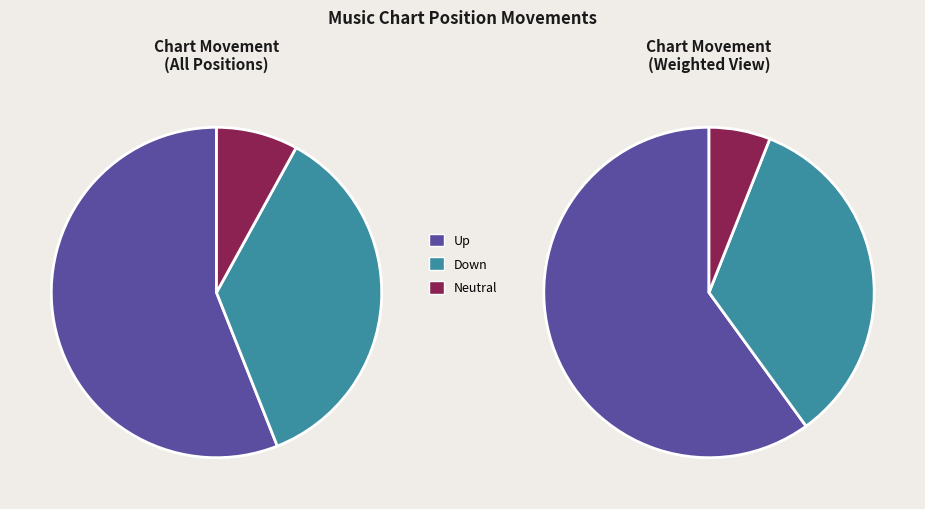

Count the number of slices in the pie.

3